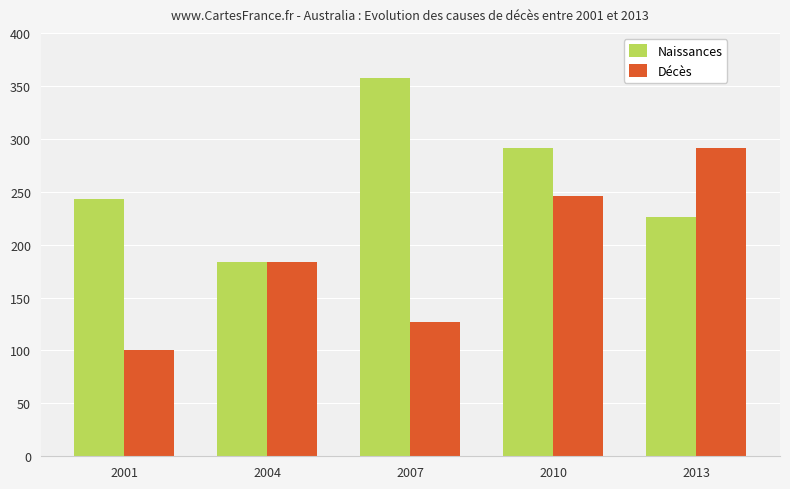

Reading left to right, transcribe all the data shown in this chart.

Naissances: 2001=243	2004=184	2007=357	2010=291	2013=226
Décès: 2001=100	2004=184	2007=127	2010=246	2013=291